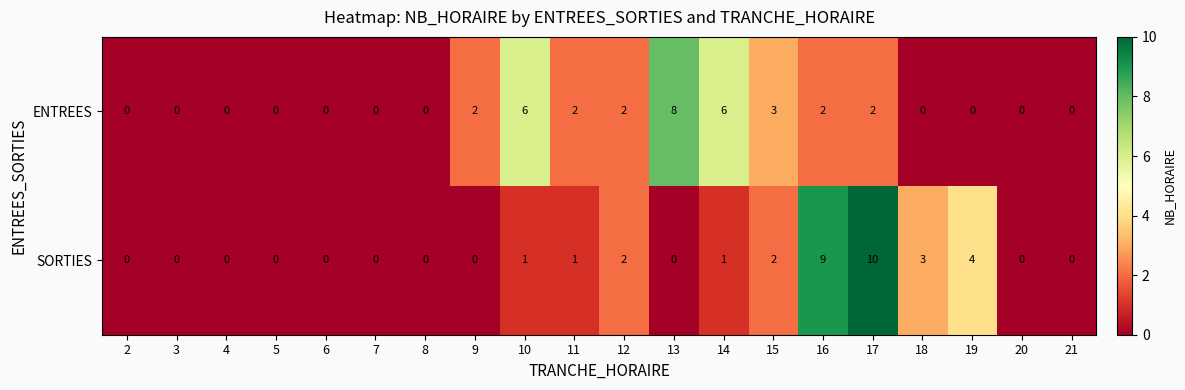

Which series changed the most between 10 and 15?

ENTREES